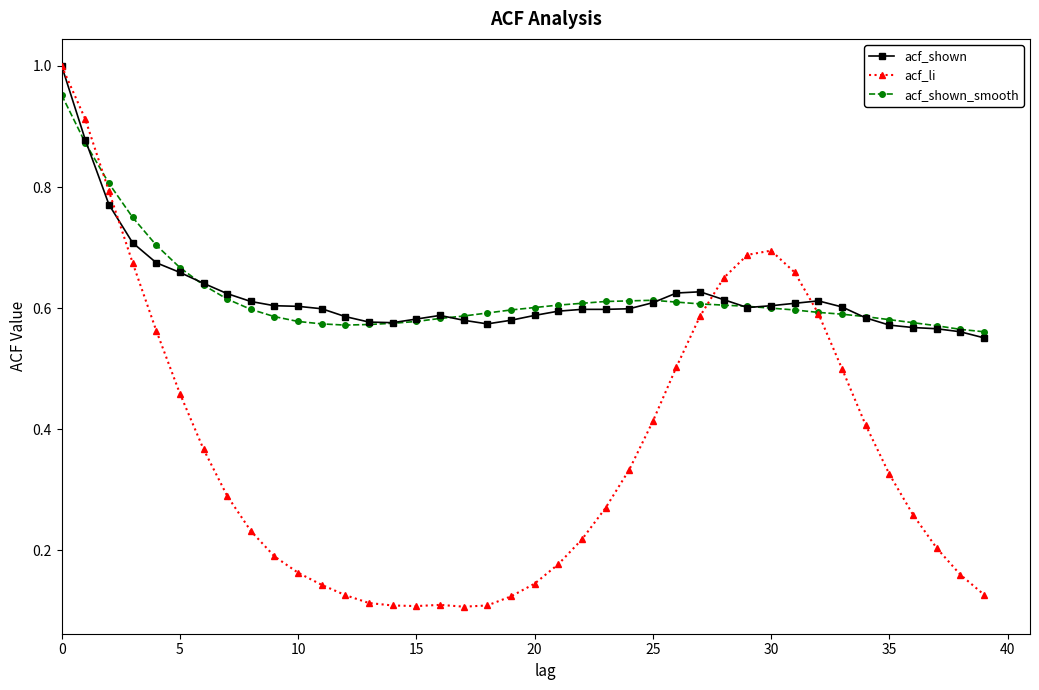

Which series has the widest spread of values?

acf_li